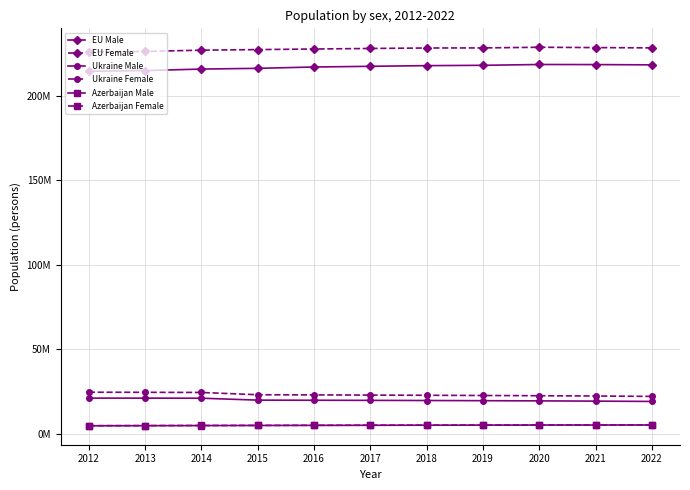

Where does the Ukraine Male series first go above 19644580?

2012